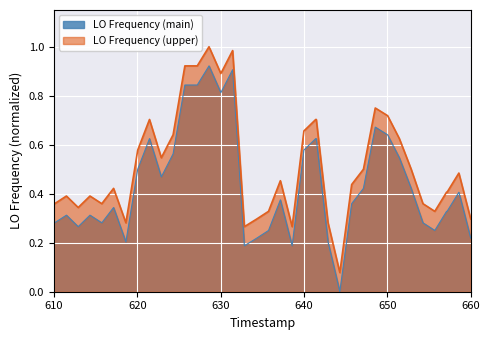

What is the sum of all LO_Frequency_upper values?

20.9